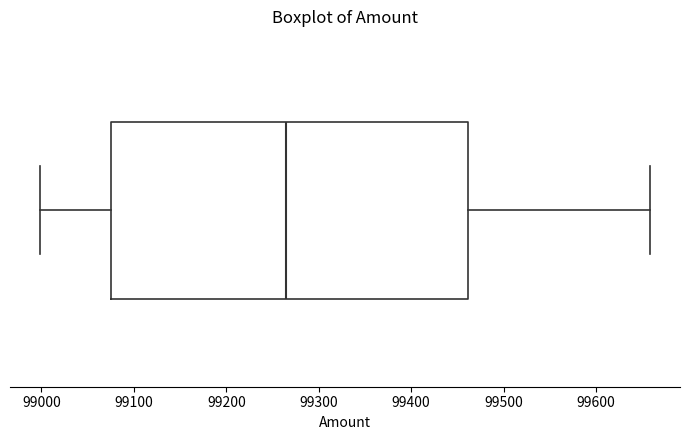

Read this box plot against the x-axis: the position of the median line, the range covered by the box, and the ends of both whiskers. The values are not printed on the chart, so give them approximately, as read against the axis.

median 99260, box 99080 to 99460, whiskers 99000 to 99660